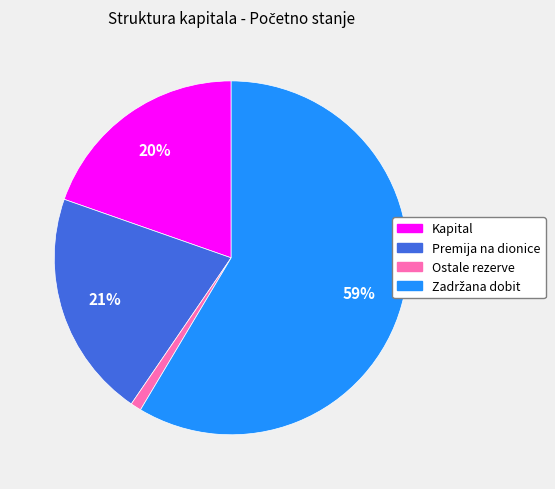

To the nearest percent, what is the difference between the Premija na dionice and Ostale rezerve slice percentages?

20%